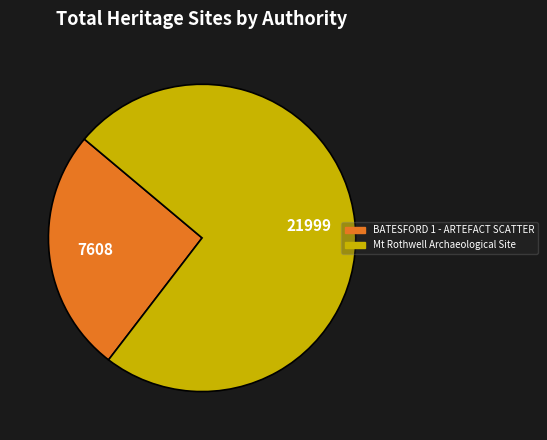

Approximately how many times larger is the value at Mt Rothwell Archaeological Site compared to BATESFORD 1 - ARTEFACT SCATTER?

2.9